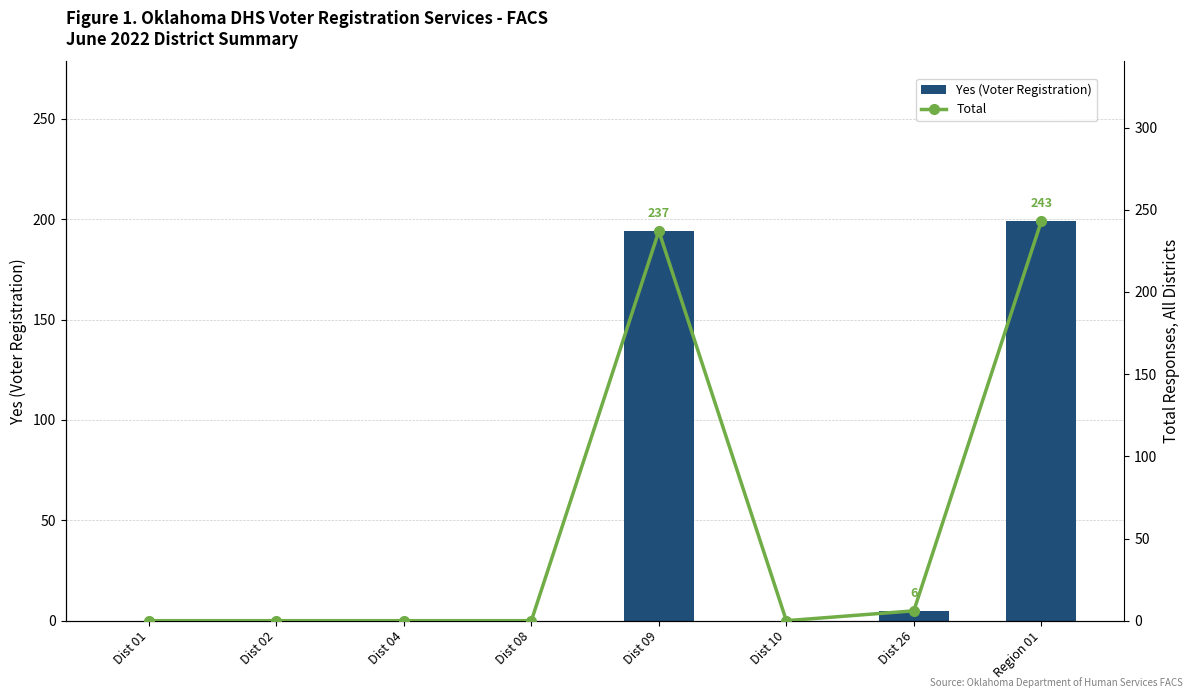

What position from the left is Dist 26?

7